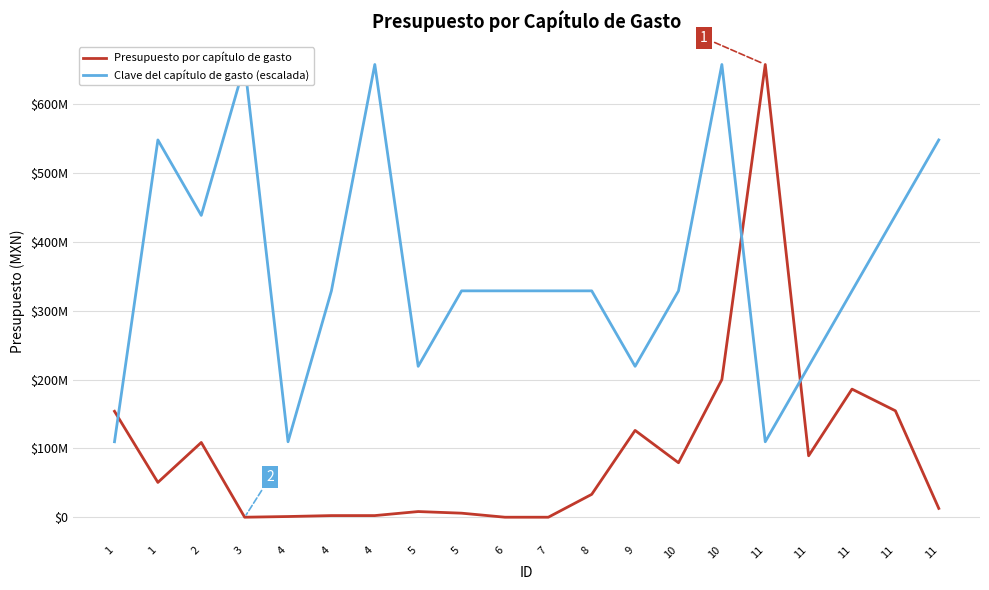

How many lines are shown in the chart?

2